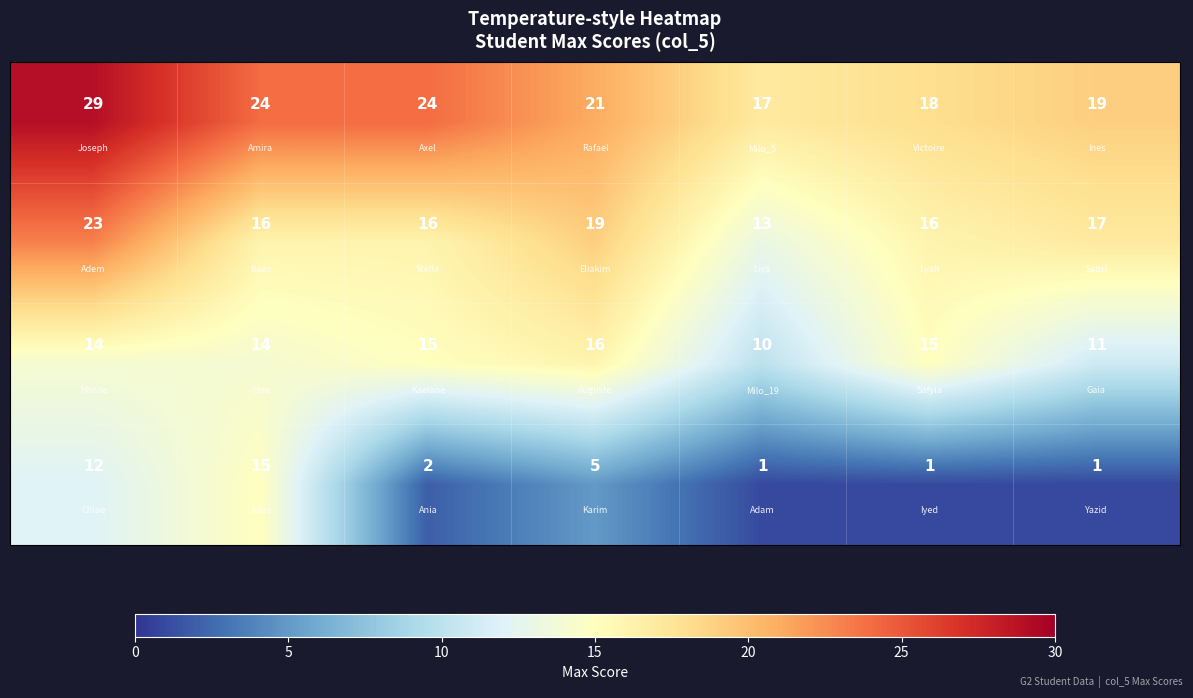

What is the greatest value displayed?

29